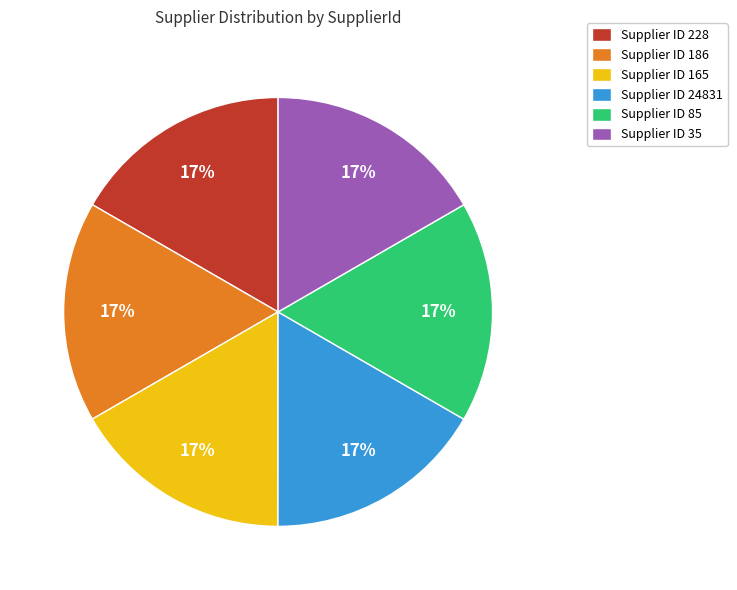

To the nearest percent, what is the average slice percentage?

17%